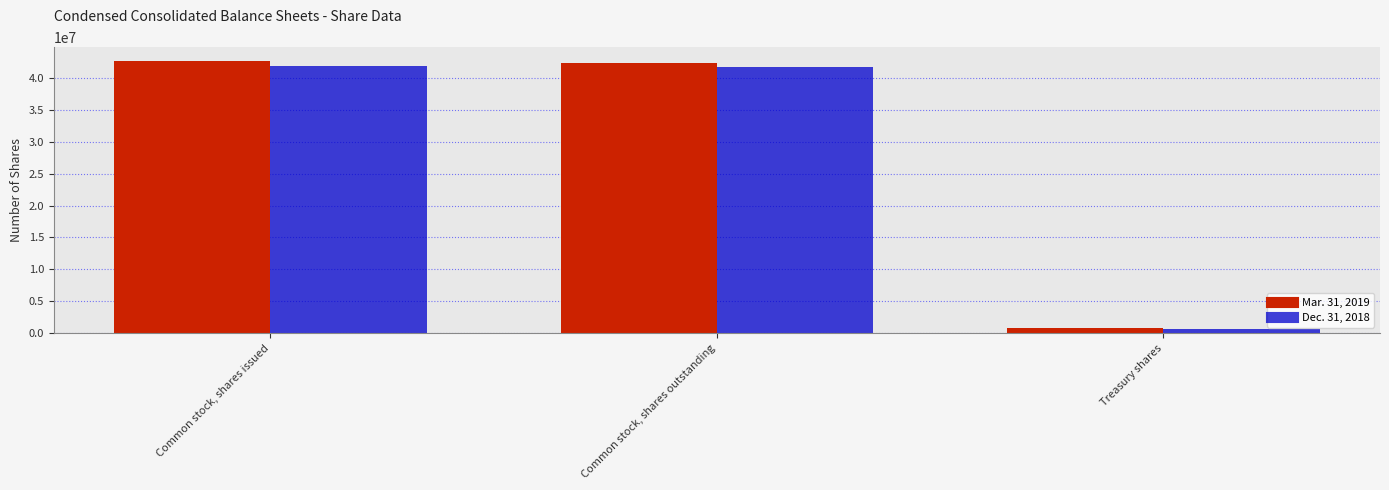

Rank the series by their average value, from lowest to highest.

Dec. 31, 2018, Mar. 31, 2019